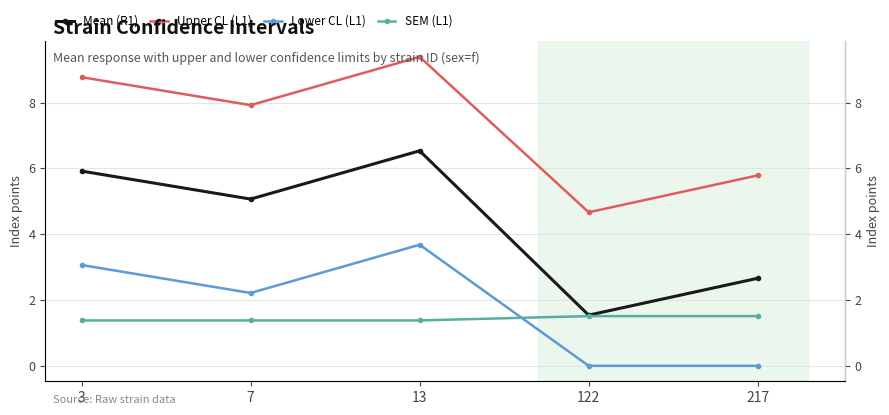

What is the sum of all Lower CL (L1) values?

9.0